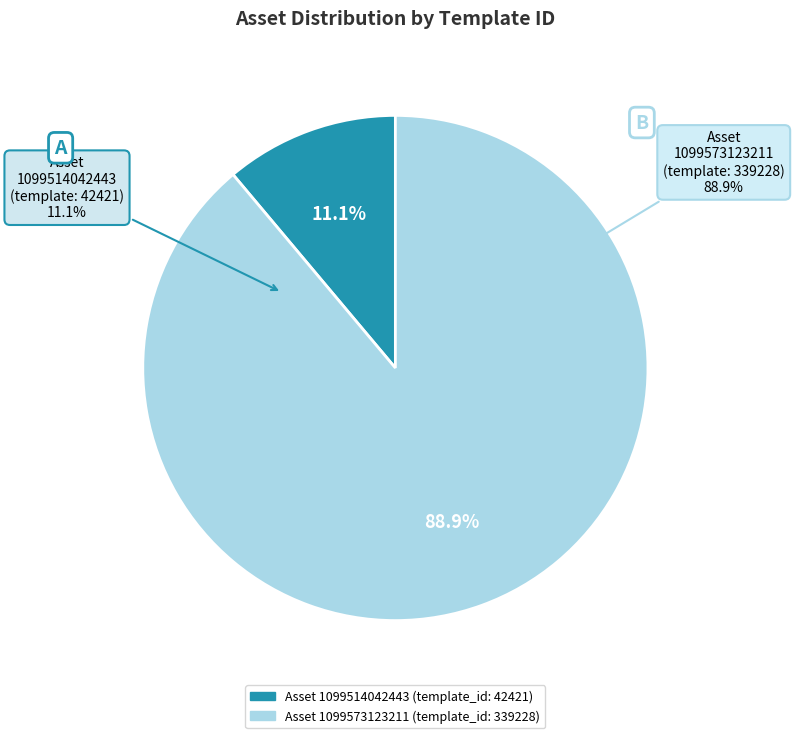

To the nearest percent, what portion does 1099573123211 represent?

89%